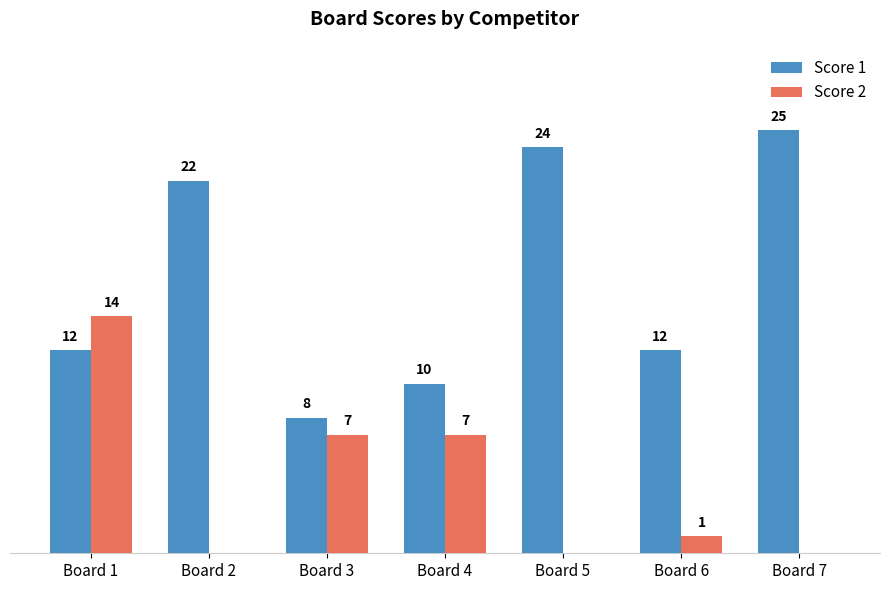

What are all the series names shown in the legend?

Score 1, Score 2